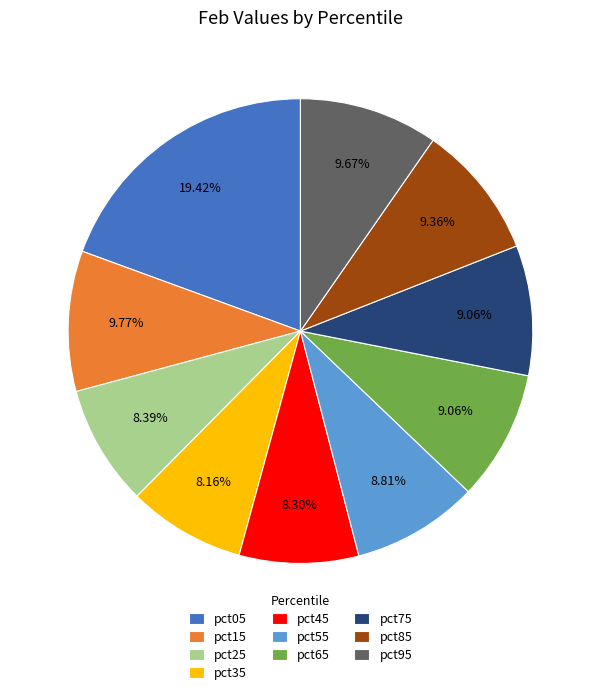

The pct85 slice represents 19% of the pie. True or false?

False